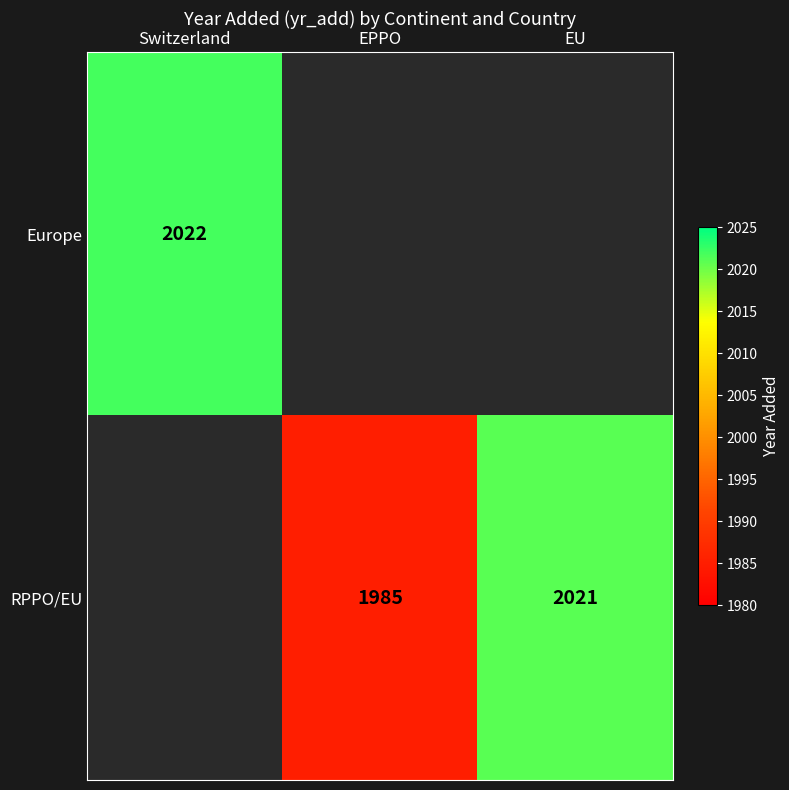

True or false: Europe has a value of 2956 at Switzerland.

False